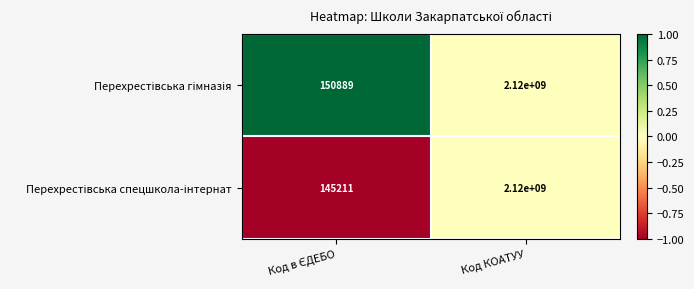

What is the maximum value shown in the chart?

2120000000